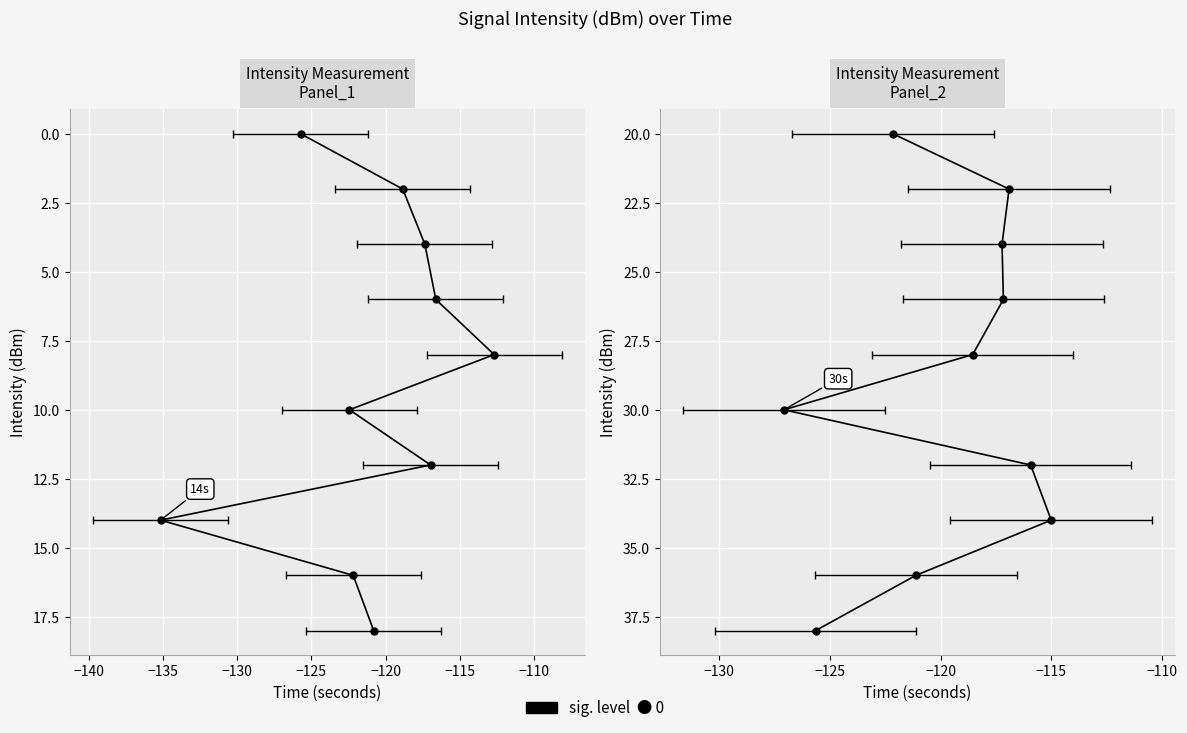

What is the change in value from −145 to −130?

+6